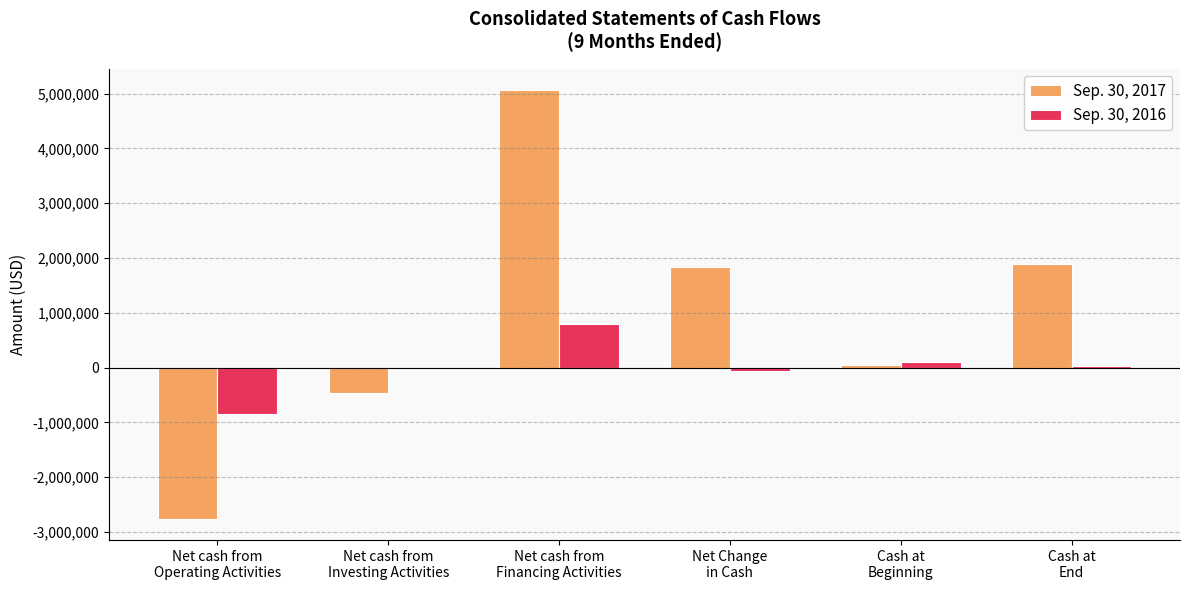

Count the number of categories in the chart.

6